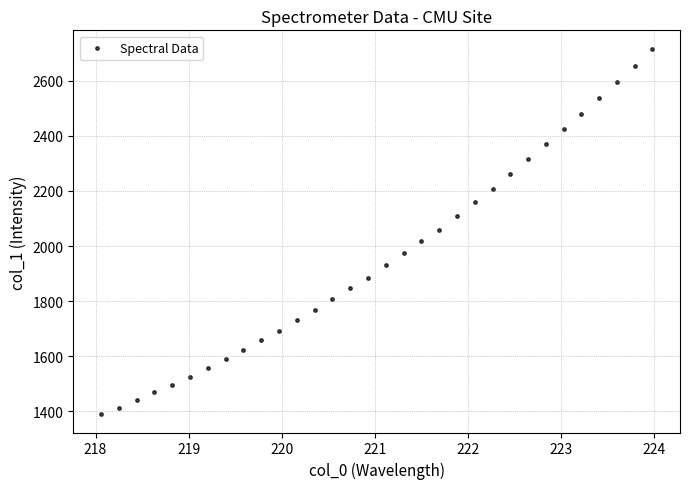

What is the range of X values (max minus min)?

5.9